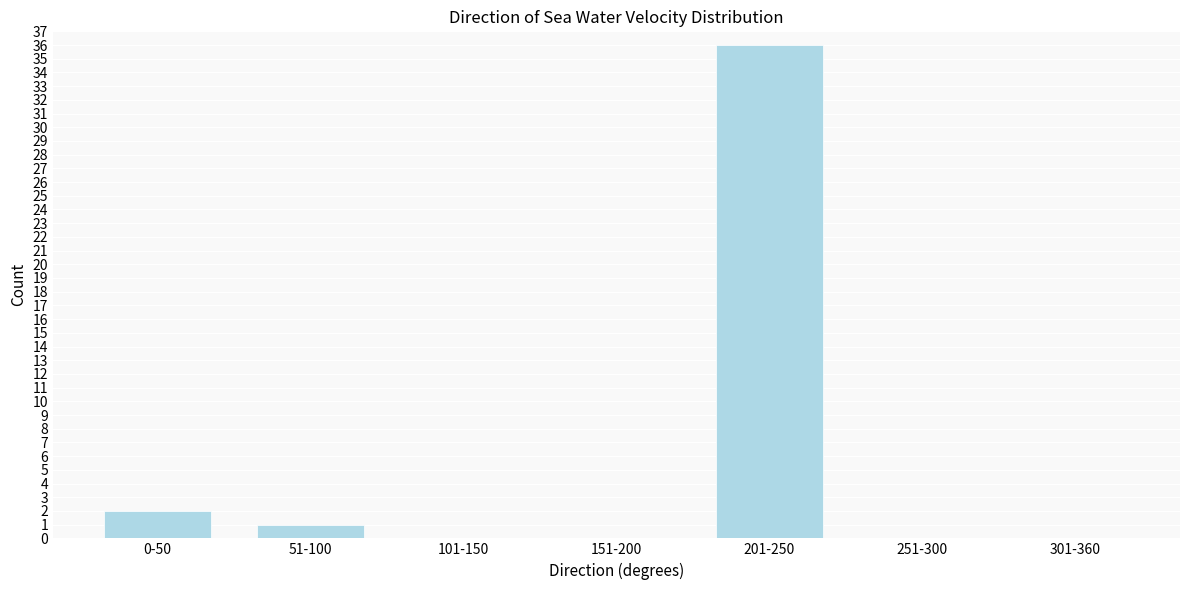

Reading left to right, list all the values displayed in this chart.

0-50=2	51-100=1	101-150=0	151-200=0	201-250=36	251-300=0	301-360=0